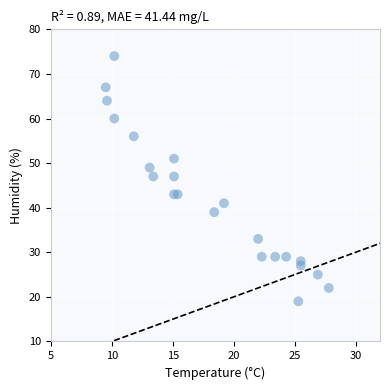

What is the range of Y values (max minus min)?

55